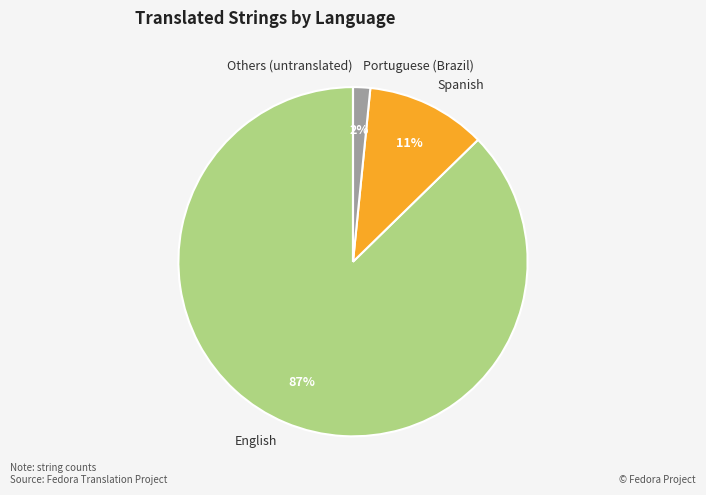

Is there a majority slice in this chart?

Yes